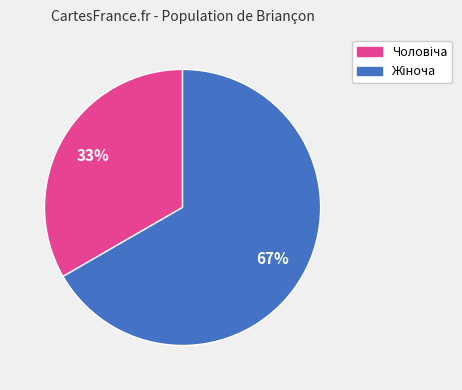

How many slices are in this pie chart?

2